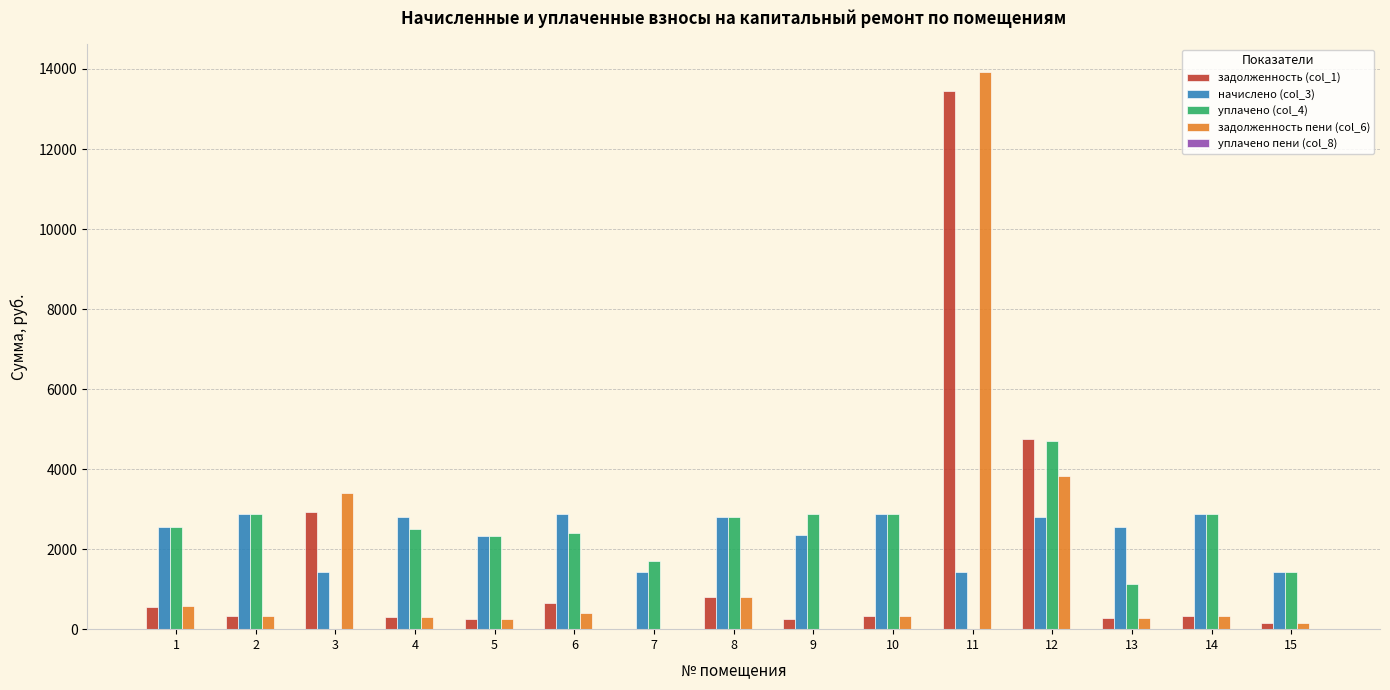

Count the number of data series in this chart.

5